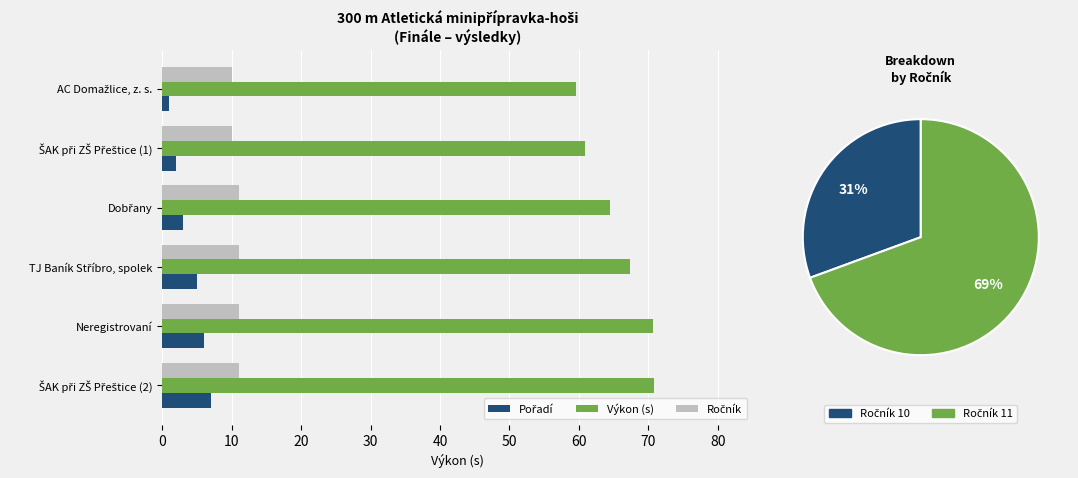

True or false: Výkon (s) has a value of 37.4 at Neregistrovaní.

False